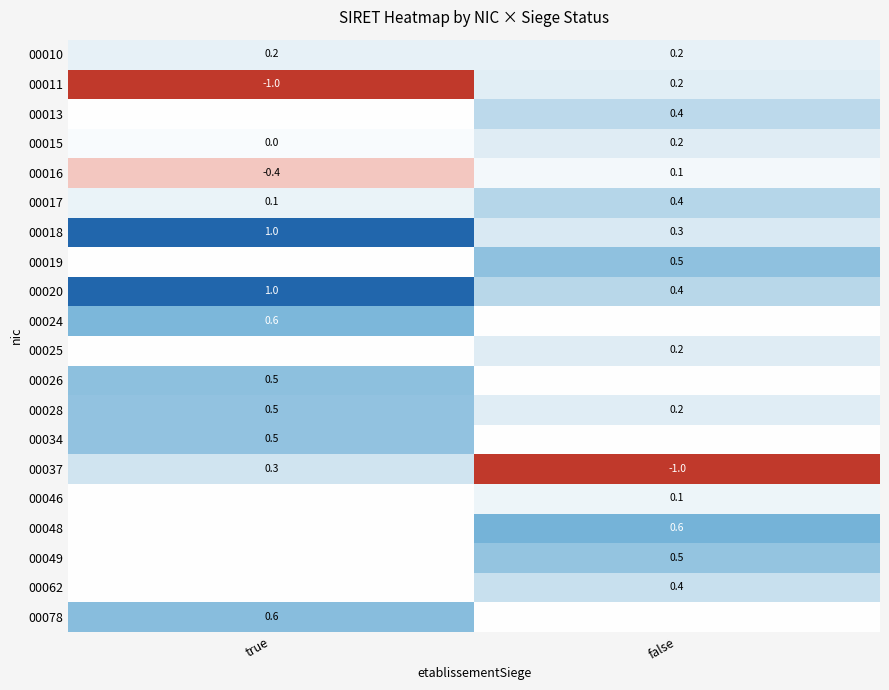

Is it true that 00037 equals -1.0 at false?

True